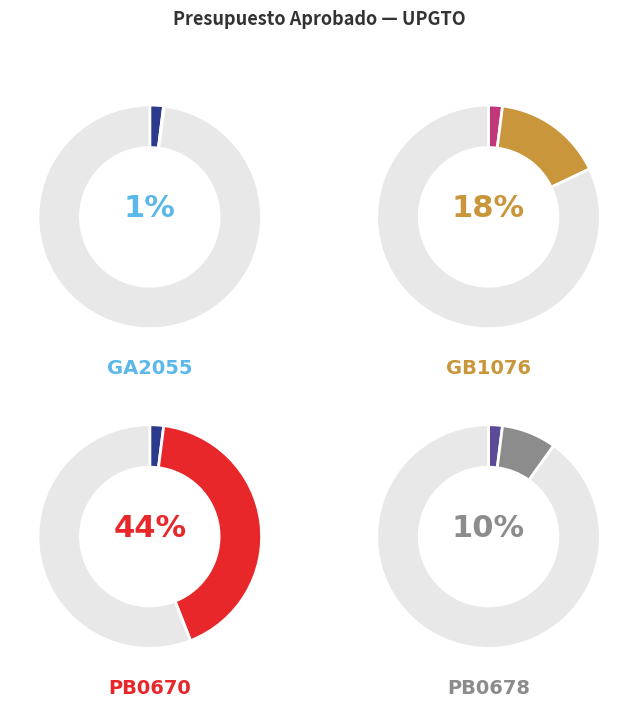

How many segments does this pie chart have?

10